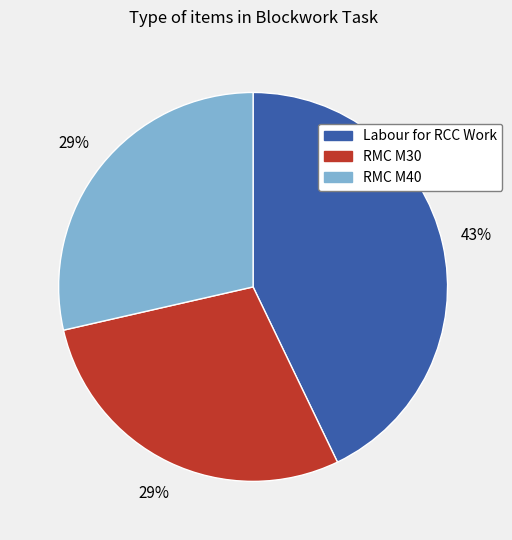

Is there a majority slice in this chart?

No